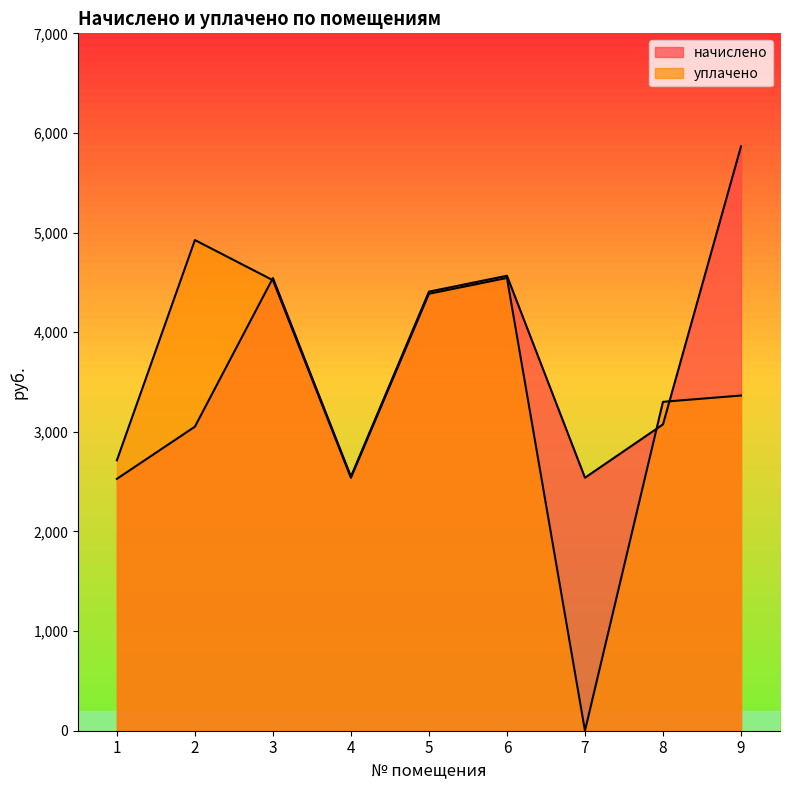

Where is the first local minimum for начислено?

4